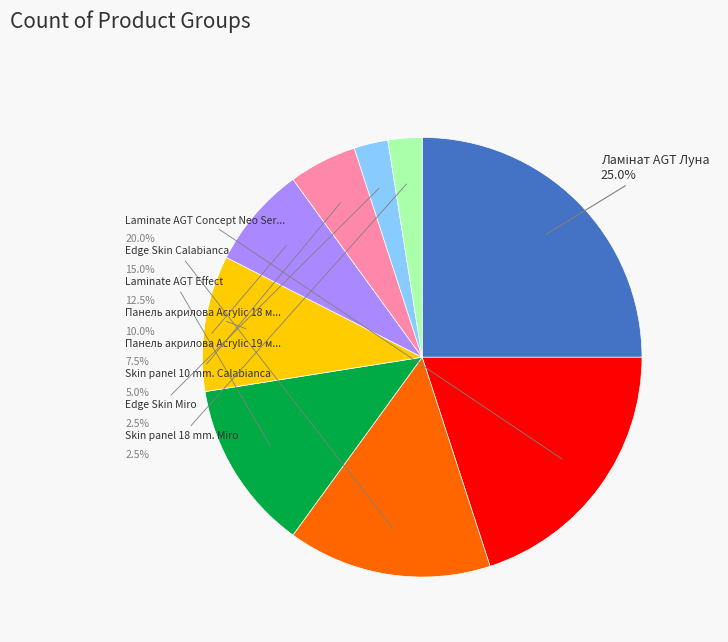

Is there a majority slice in this chart?

No